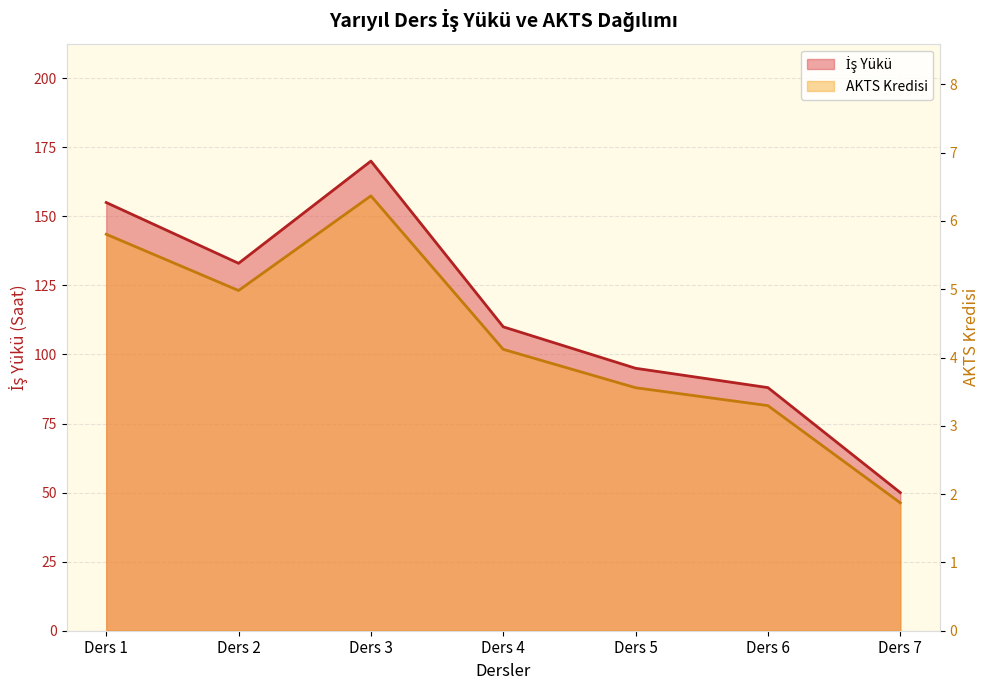

True or false: AKTS Kredisi and İş Yükü intersect in this chart.

False